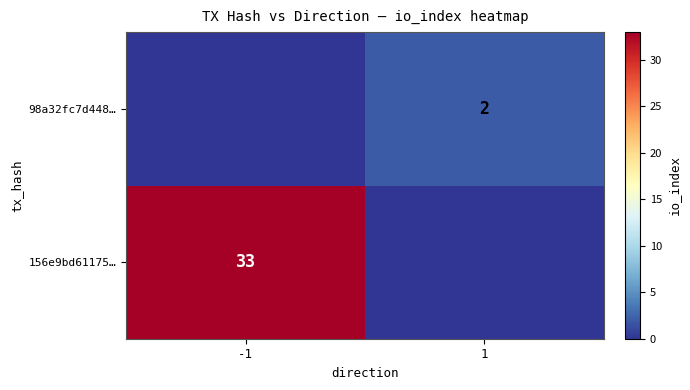

Which has a higher value, -1 or 1?

-1